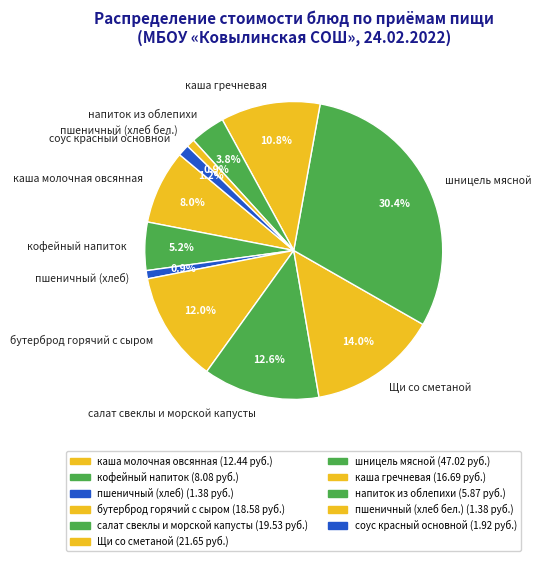

Between кофейный напиток and напиток из облепихи, which is larger?

кофейный напиток